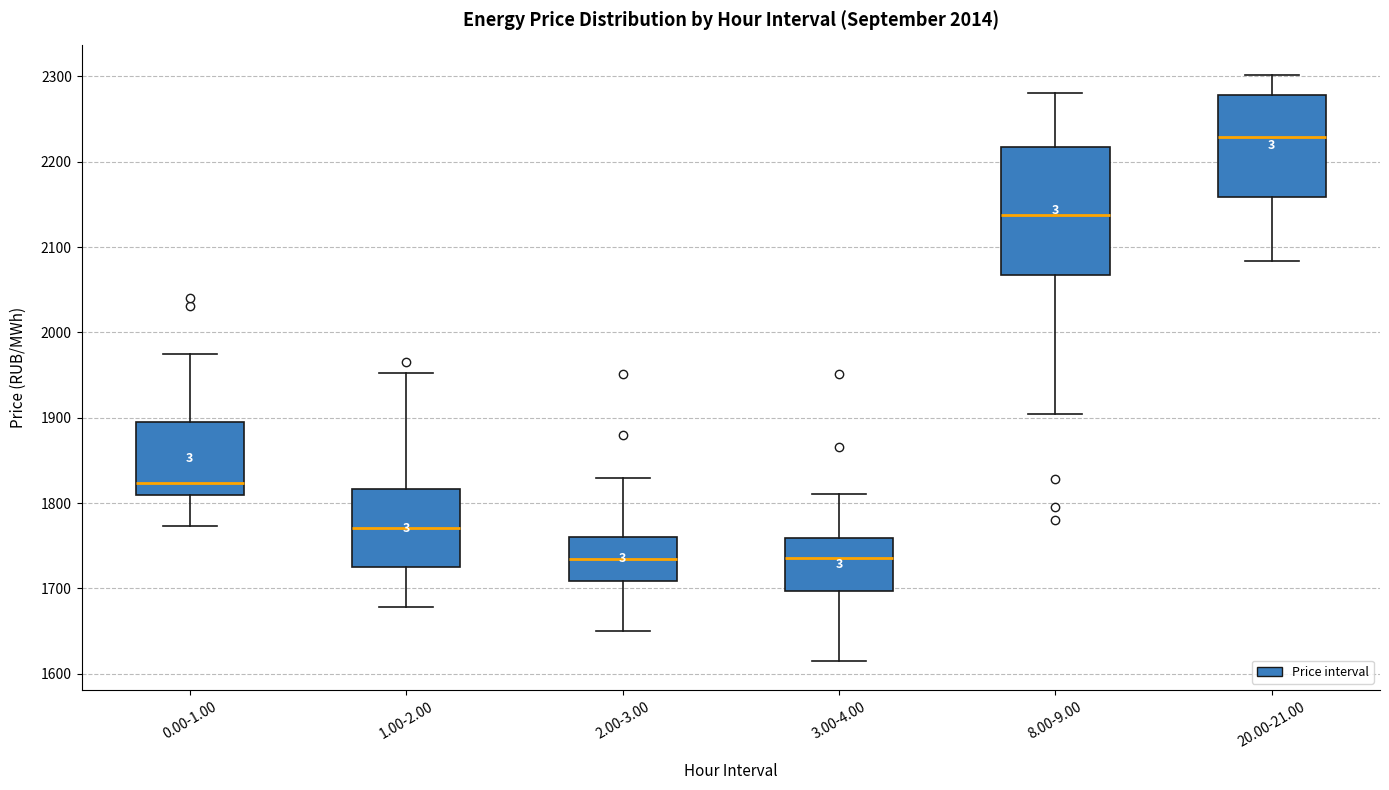

Reading left to right, transcribe this box plot: for each box, give where its median line is, the range the box spans, and where its two whiskers end, as read against the y-axis. The values are not printed on the chart, so give them approximately, as read against the axis.

0.00-1.00: median 1820, box 1810 to 1900, whiskers 1770 to 1970
1.00-2.00: median 1770, box 1720 to 1820, whiskers 1680 to 1950
2.00-3.00: median 1730, box 1710 to 1760, whiskers 1650 to 1830
3.00-4.00: median 1740, box 1700 to 1760, whiskers 1620 to 1810
8.00-9.00: median 2140, box 2070 to 2220, whiskers 1900 to 2280
20.00-21.00: median 2230, box 2160 to 2280, whiskers 2080 to 2300